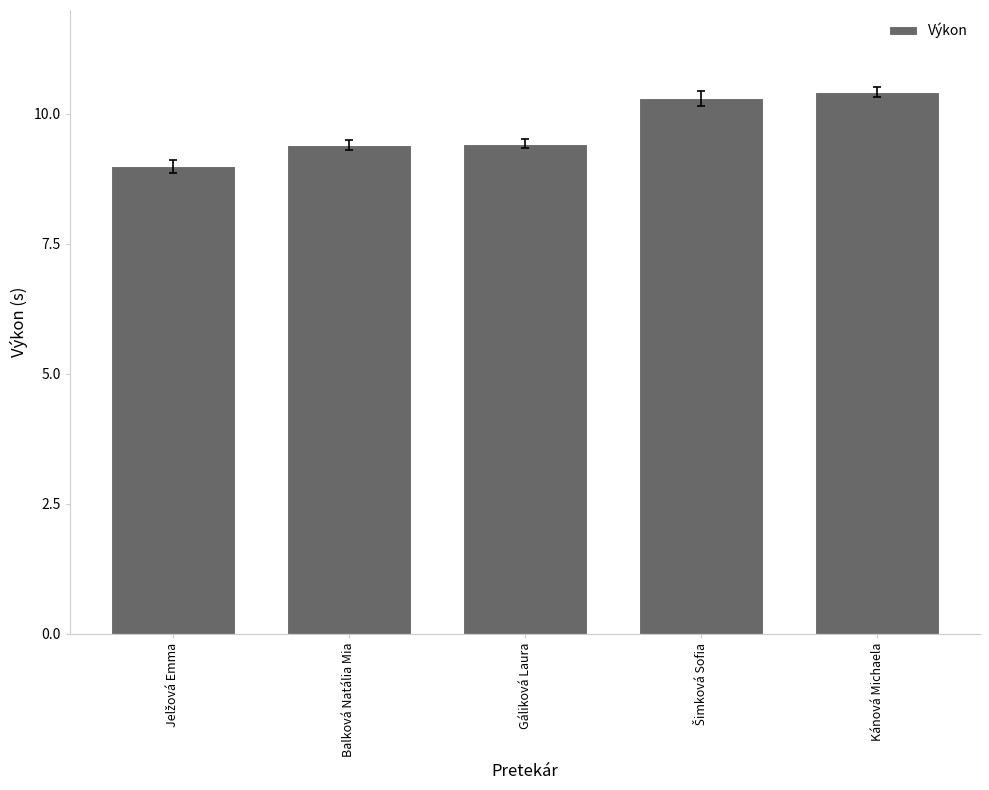

What is the smallest value displayed?

9.0